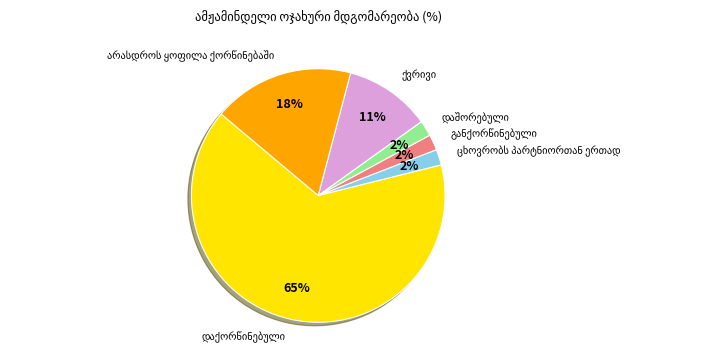

To the nearest percent, what is the average slice percentage?

17%